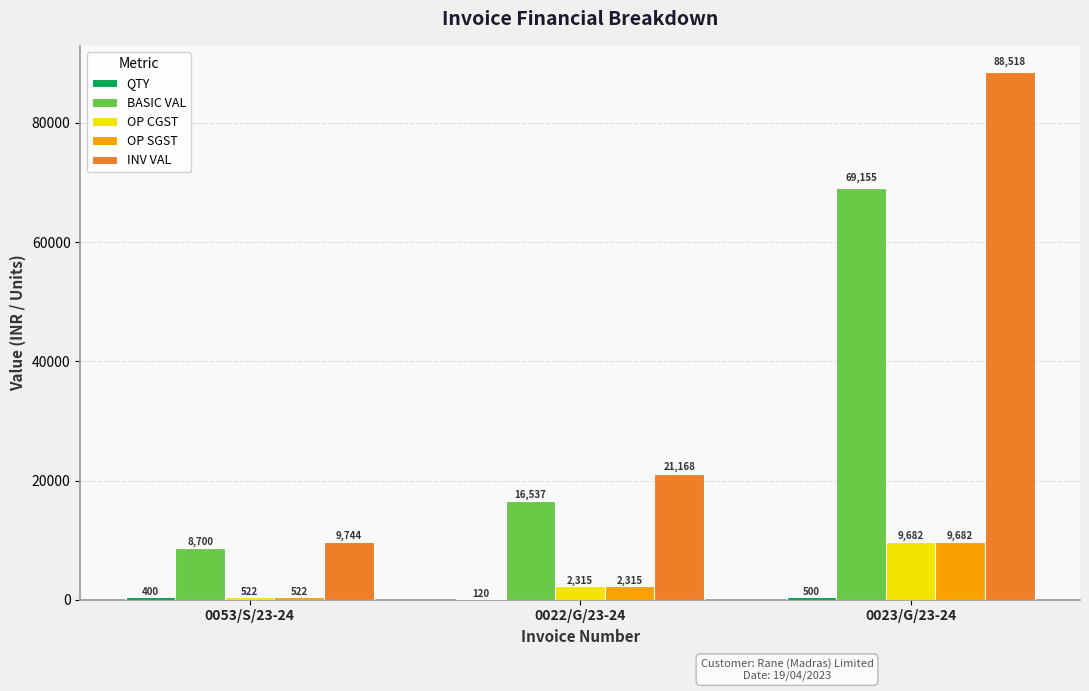

At which label does OP SGST reach its peak?

0023/G/23-24